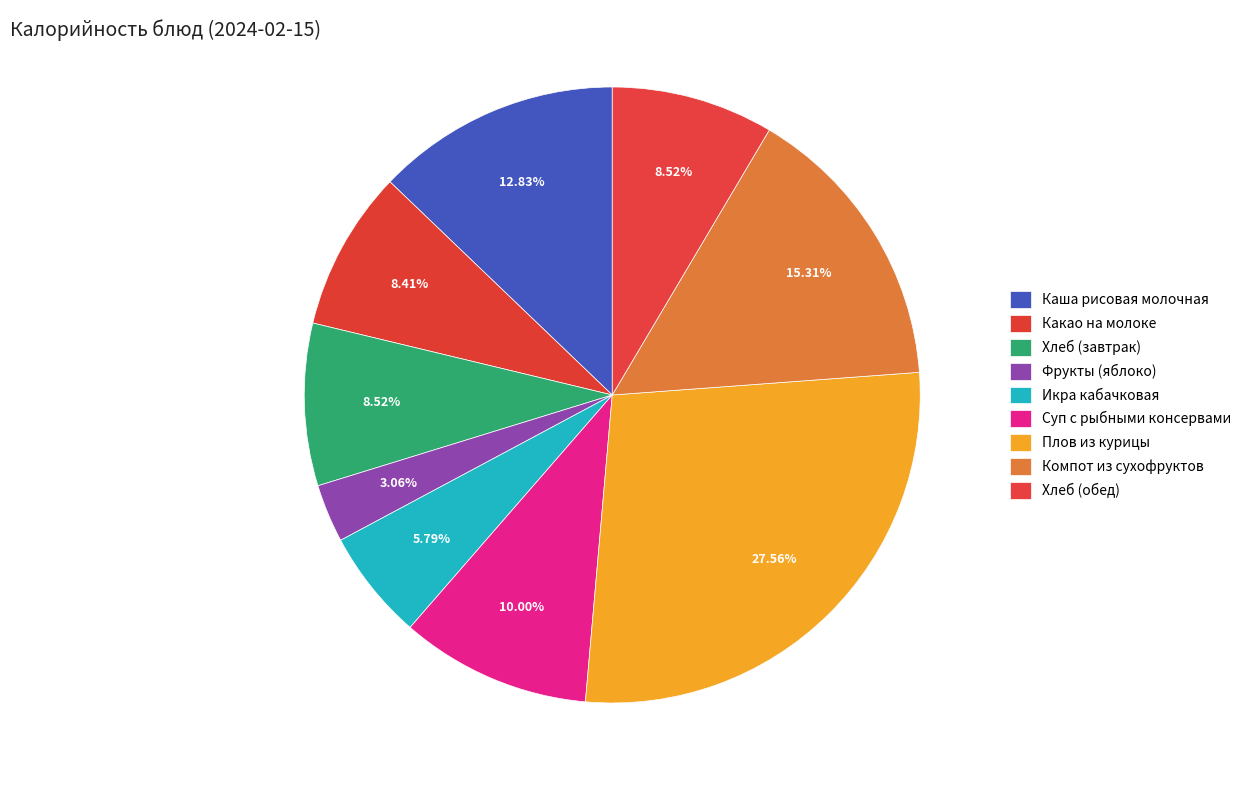

Which slice is the smallest?

Фрукты (яблоко)